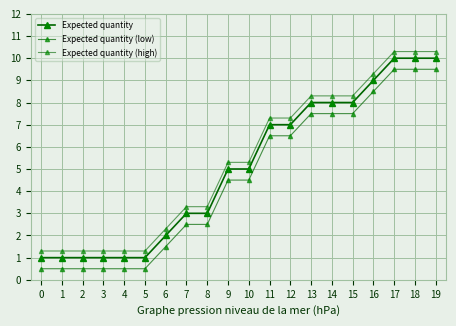

What is the value of the Expected quantity (high) point at the 15th from the left?

8.3